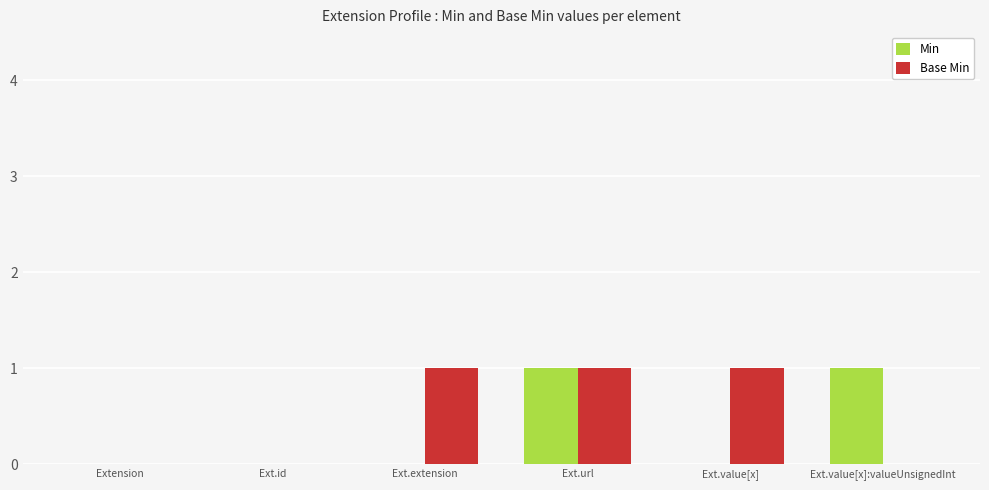

The Min series shows 0 at Ext.id. True or false?

True